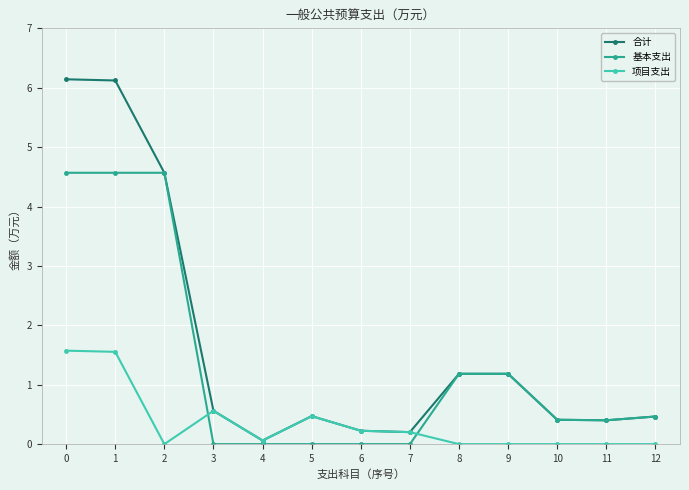

Where is the first local minimum for 项目支出?

2